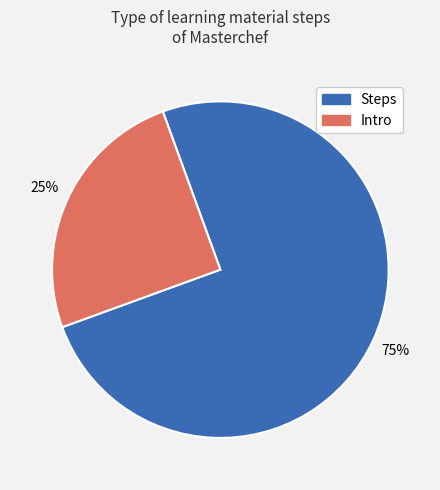

Is there any slice that represents more than half of the pie?

Yes